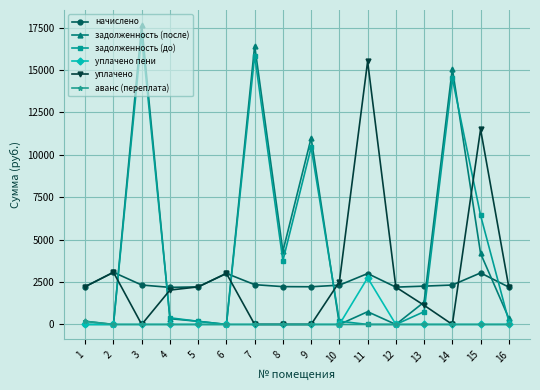

Which series changed the most between 1 and 14?

задолженность (после)